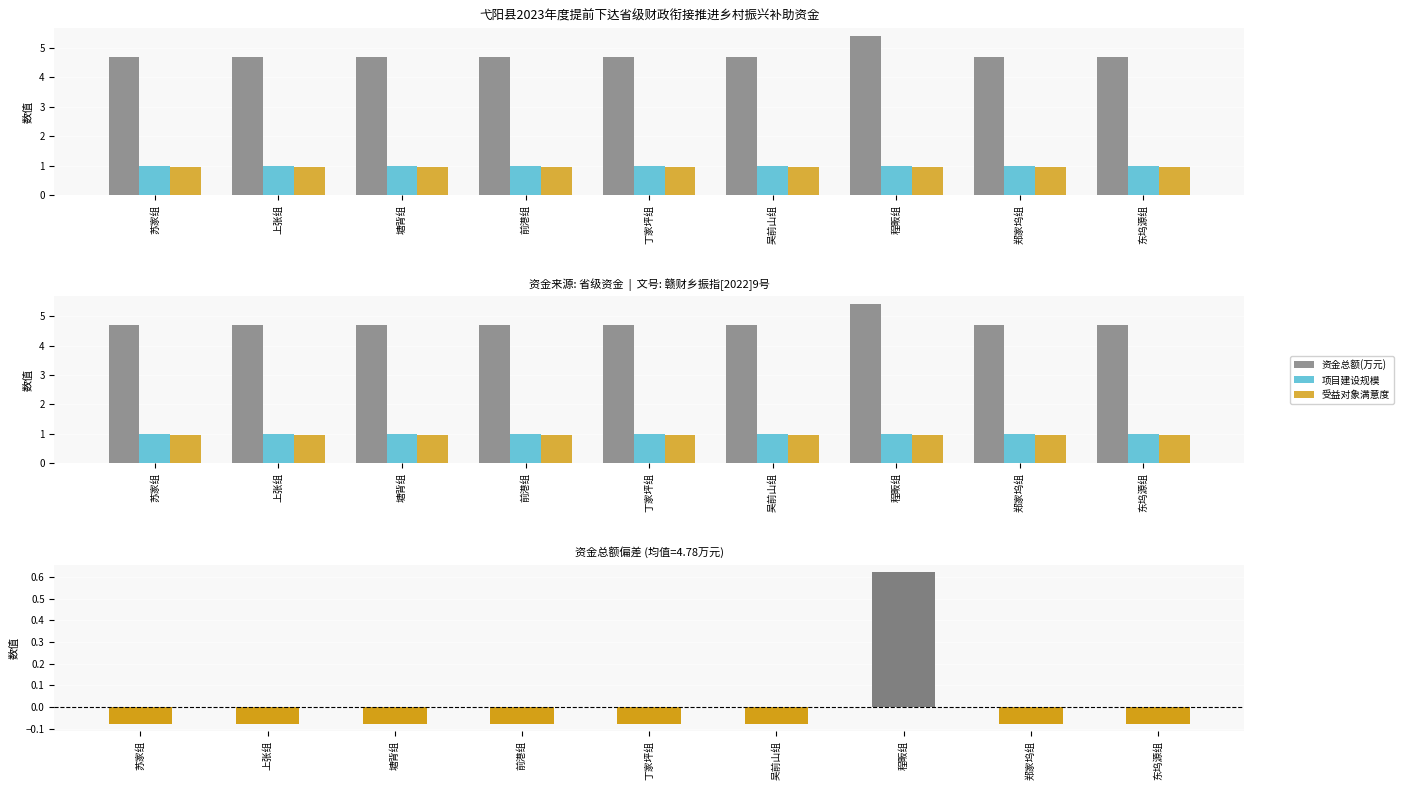

What is the total value across all series at 上张组?

1.9